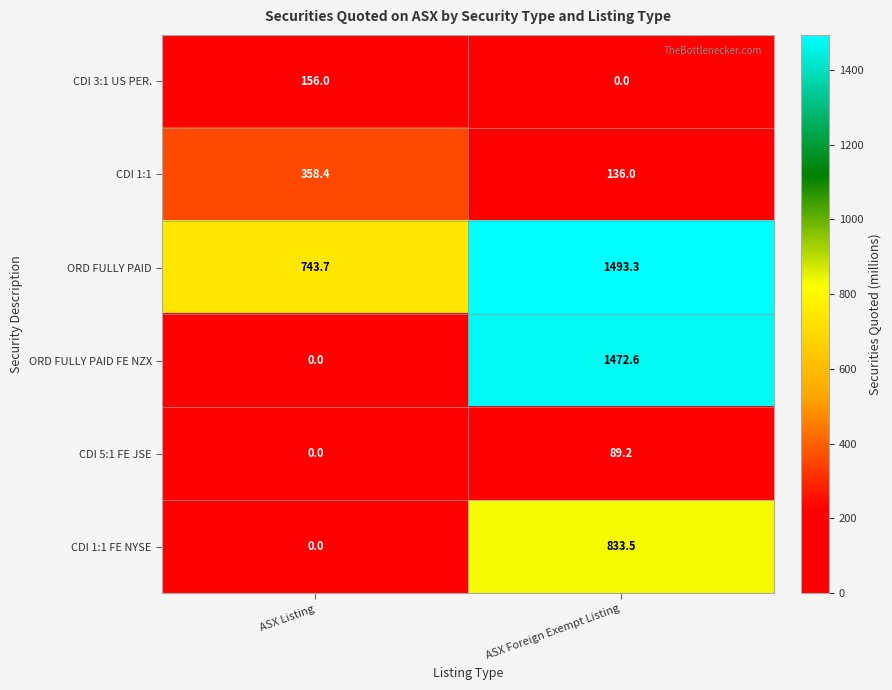

Which category has the highest value in the CDI 3:1 US PER. series?

ASX Listing